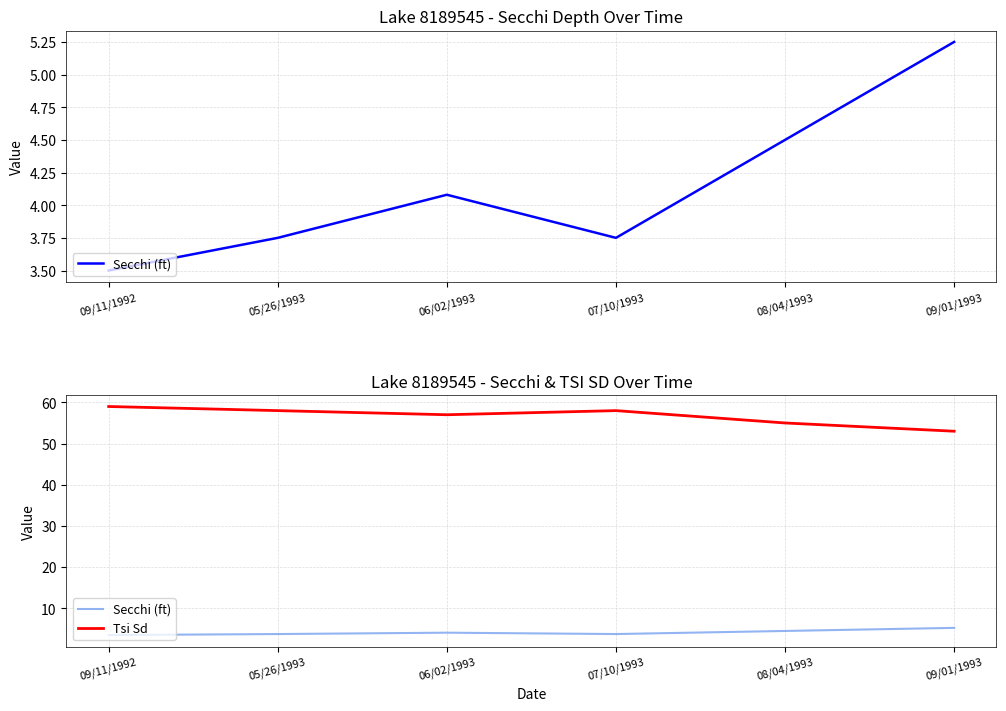

At which category does Tsi Sd reach its first local valley?

06/02/1993